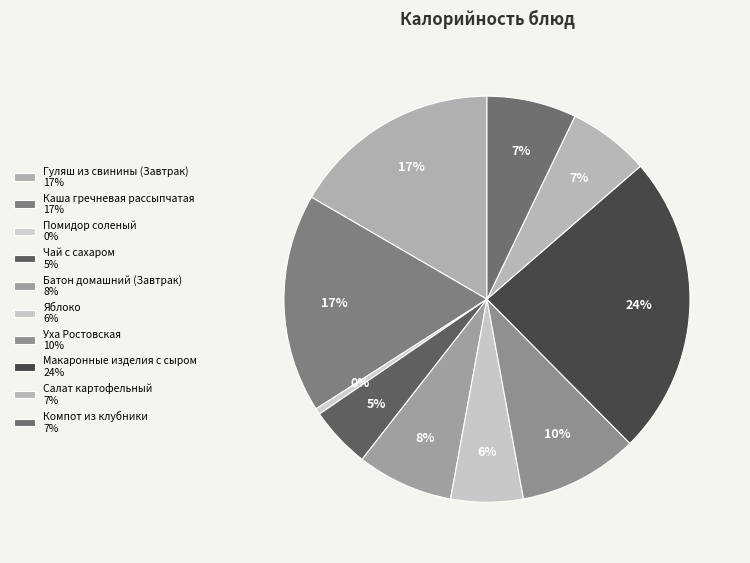

To the nearest percent, what is the combined percentage of Компот из клубники and Чай с сахаром?

12%